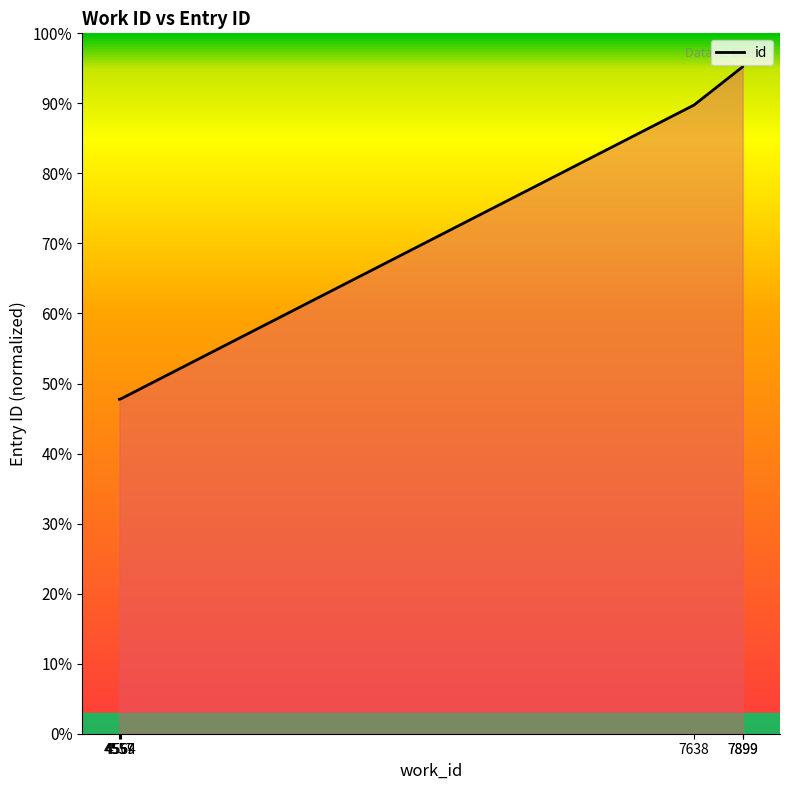

What is the average value?

17702